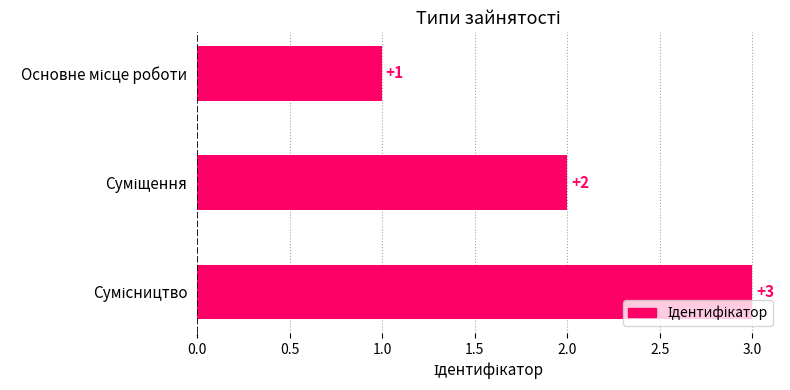

What is the sum of all values?

6